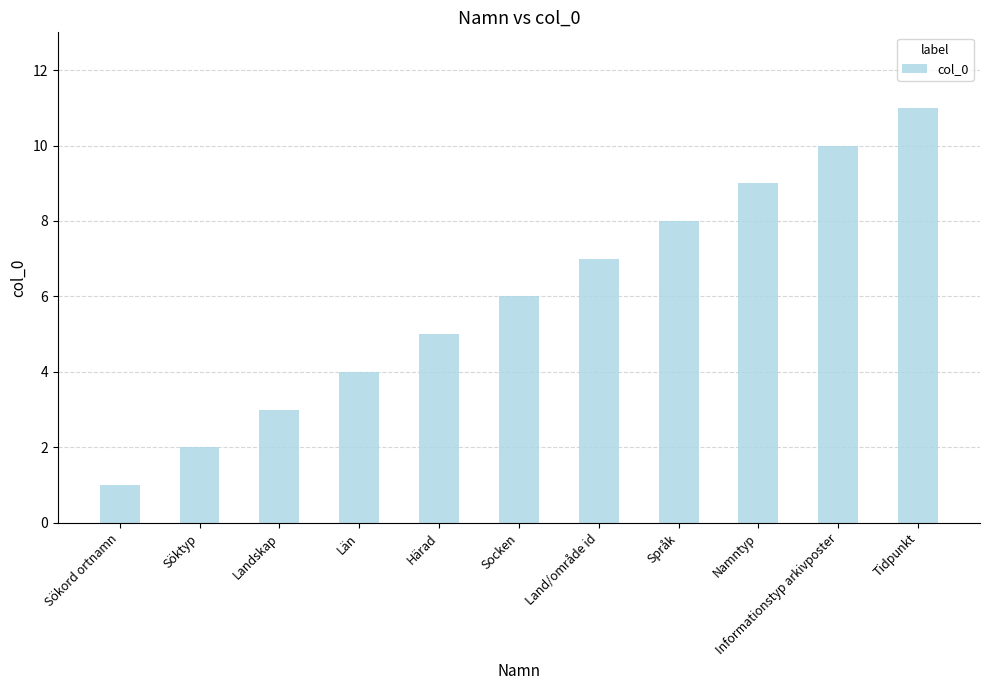

What is the change in value from Län to Härad?

+1